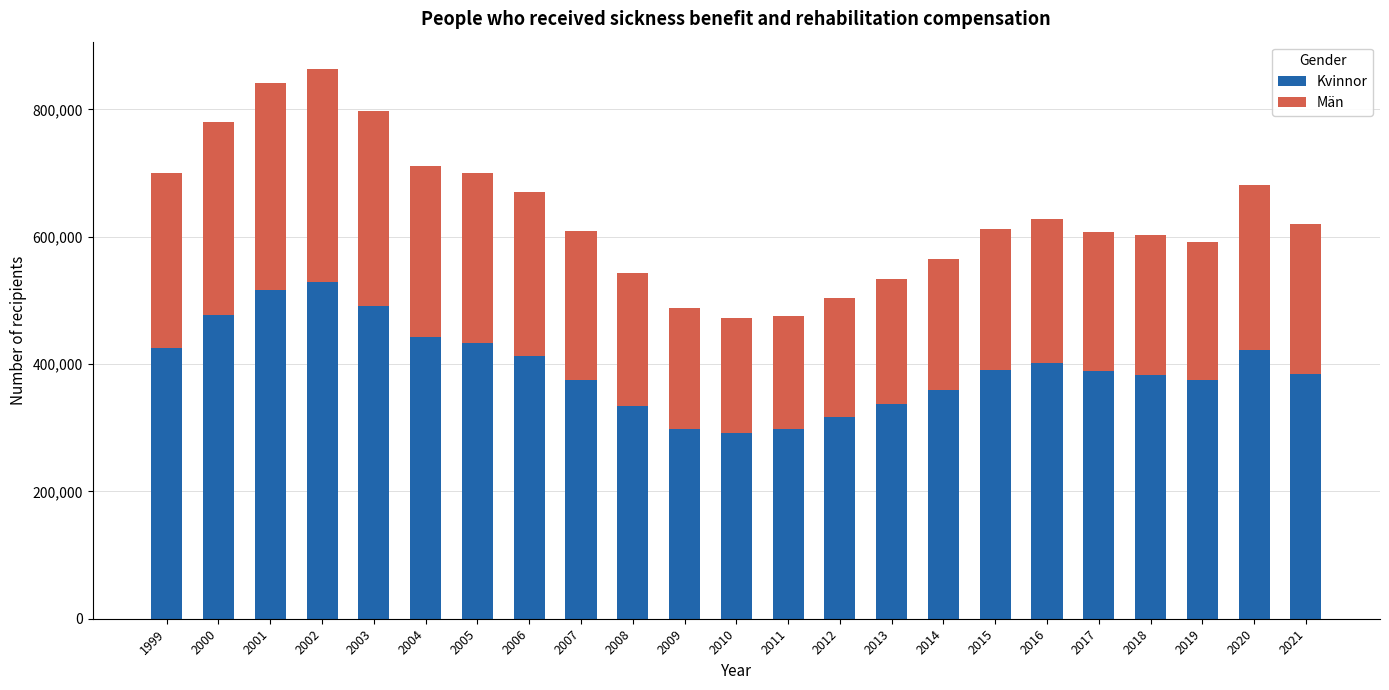

The Kvinnor series shows 521612 at 2011. True or false?

False